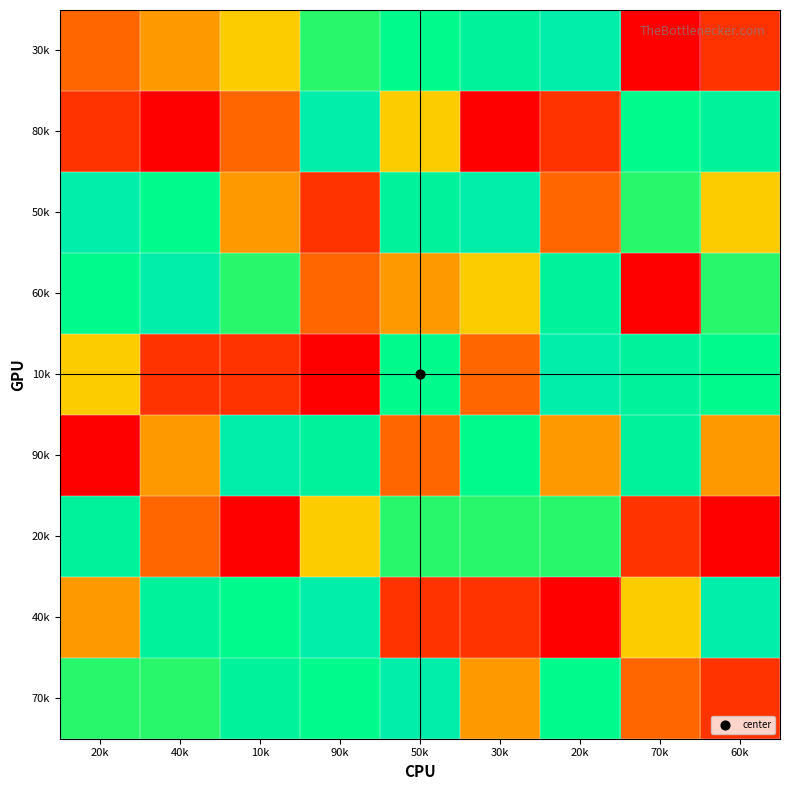

What is the greatest value displayed?

9